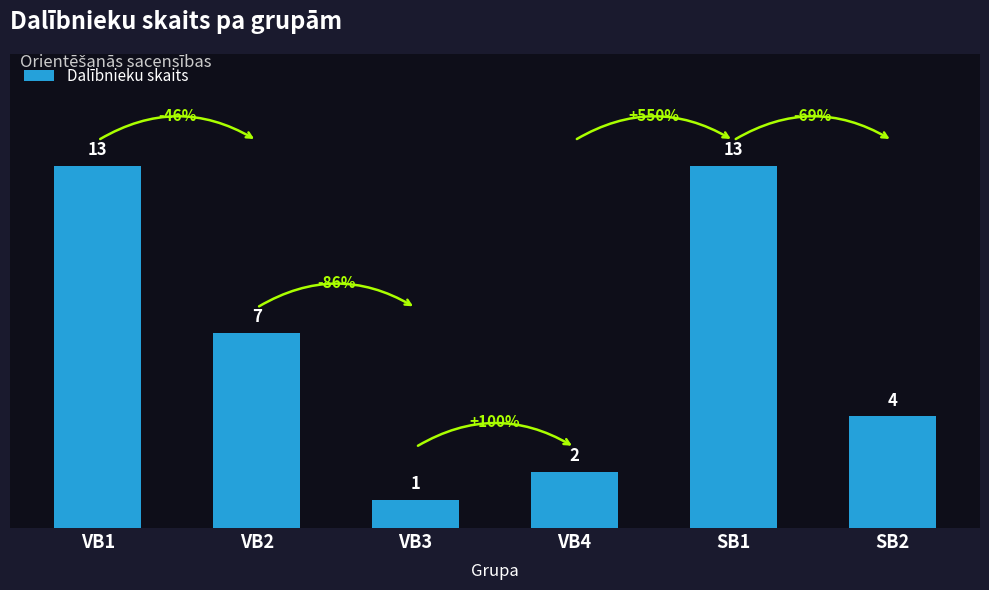

What is the difference between the second highest and second lowest values?

11